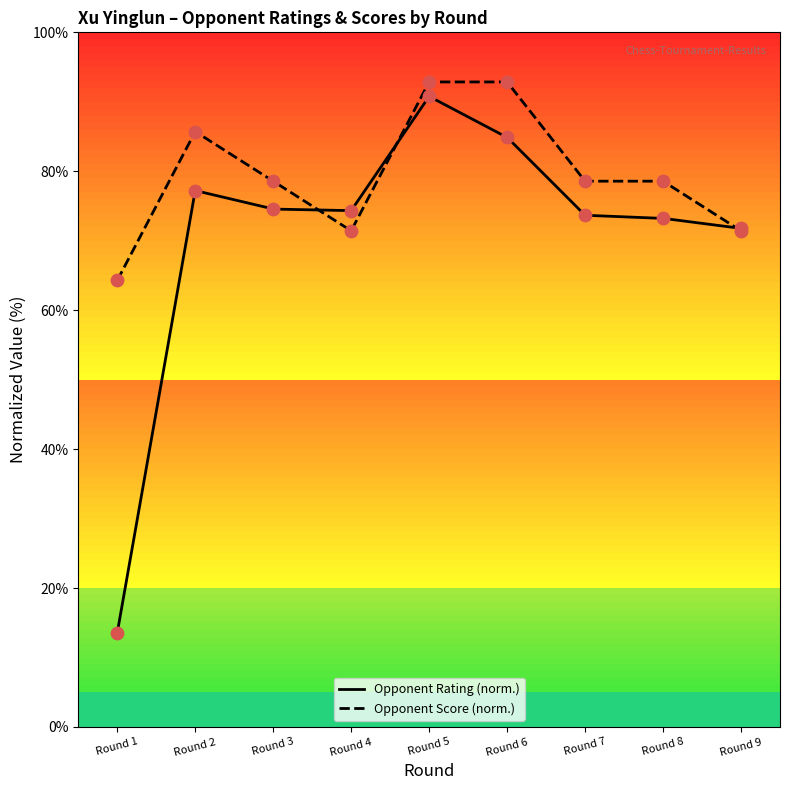

Which series has the widest spread of Y values?

Rating